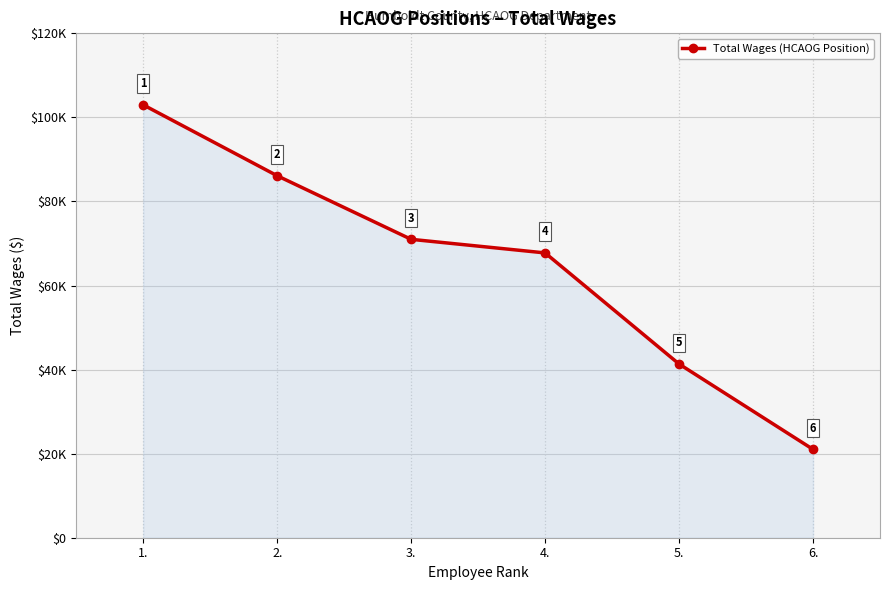

Does the chart have visible grid lines?

Yes